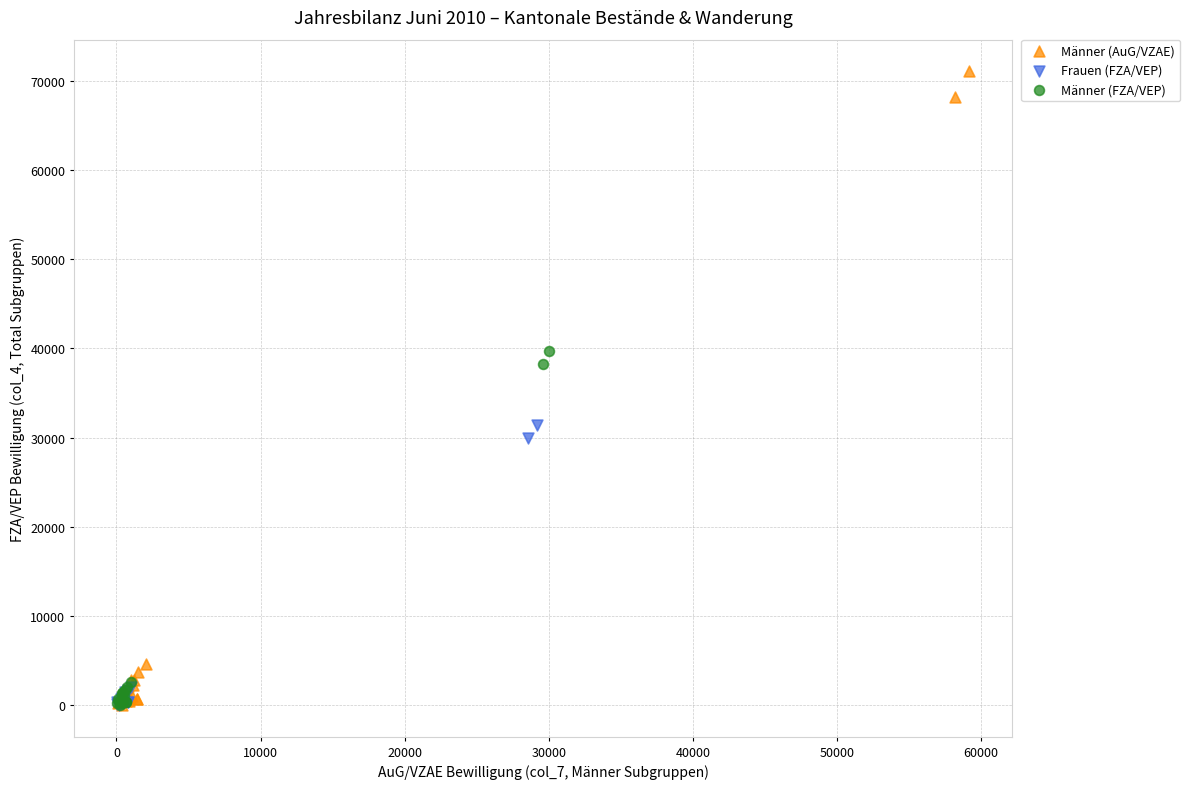

Which series has the widest spread of Y values?

Männer (AuG/VZAE)